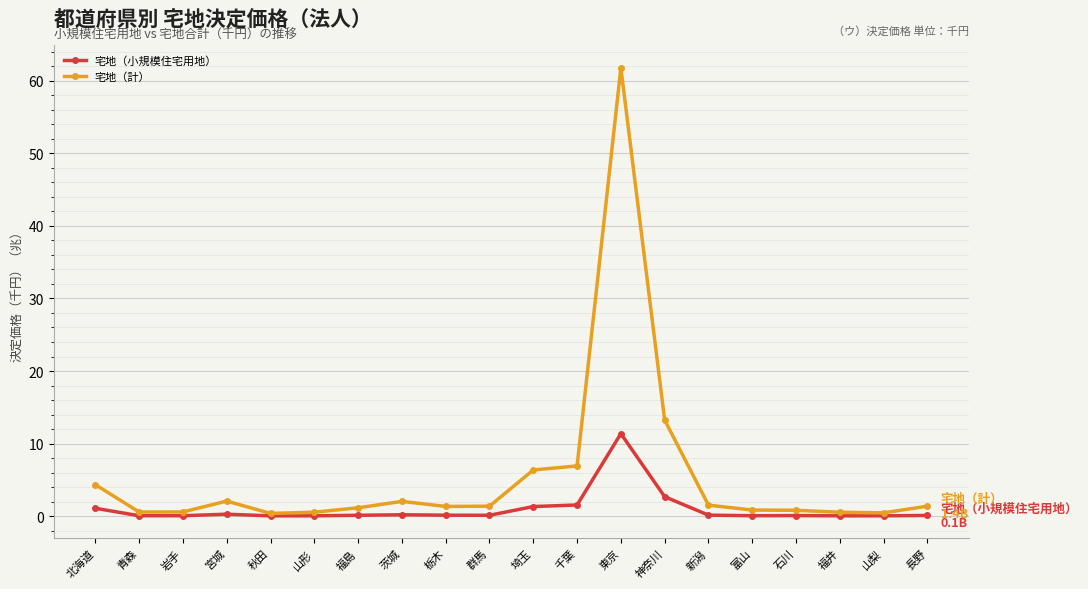

What is the maximum value shown in the chart?

61.8